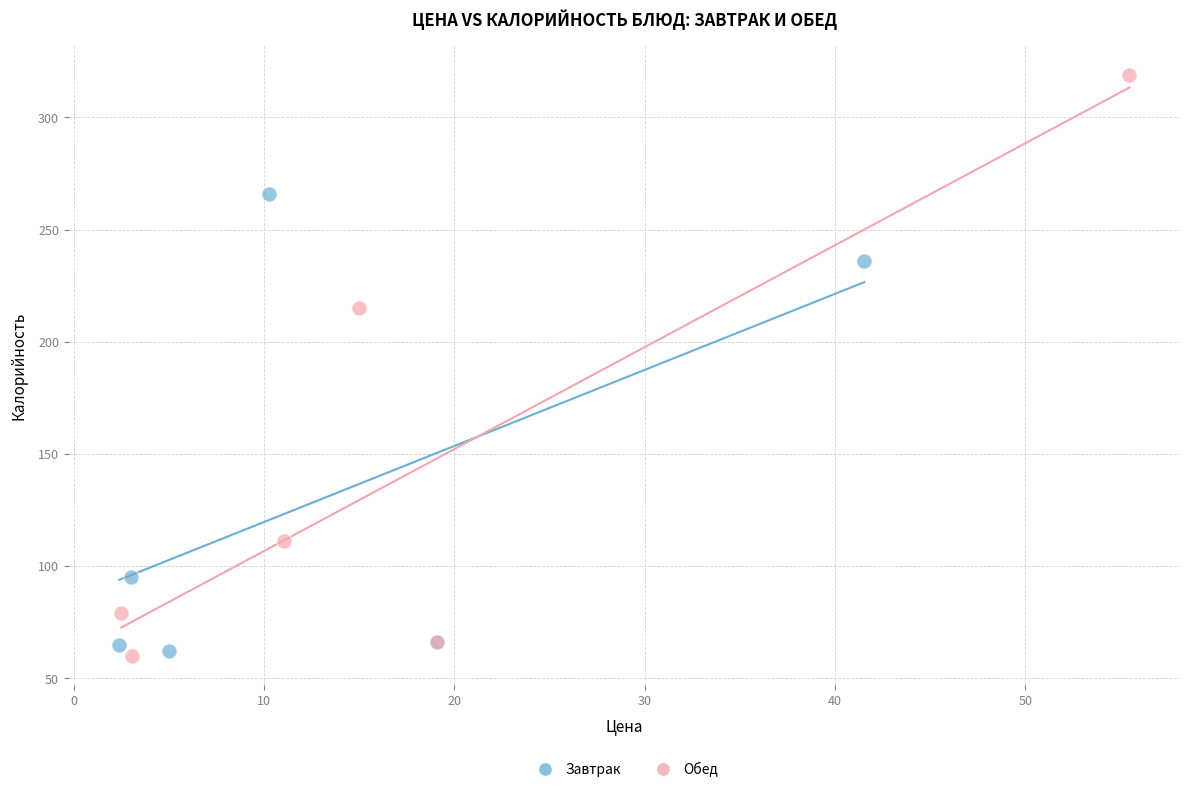

Which series reaches the maximum Y coordinate?

Обед